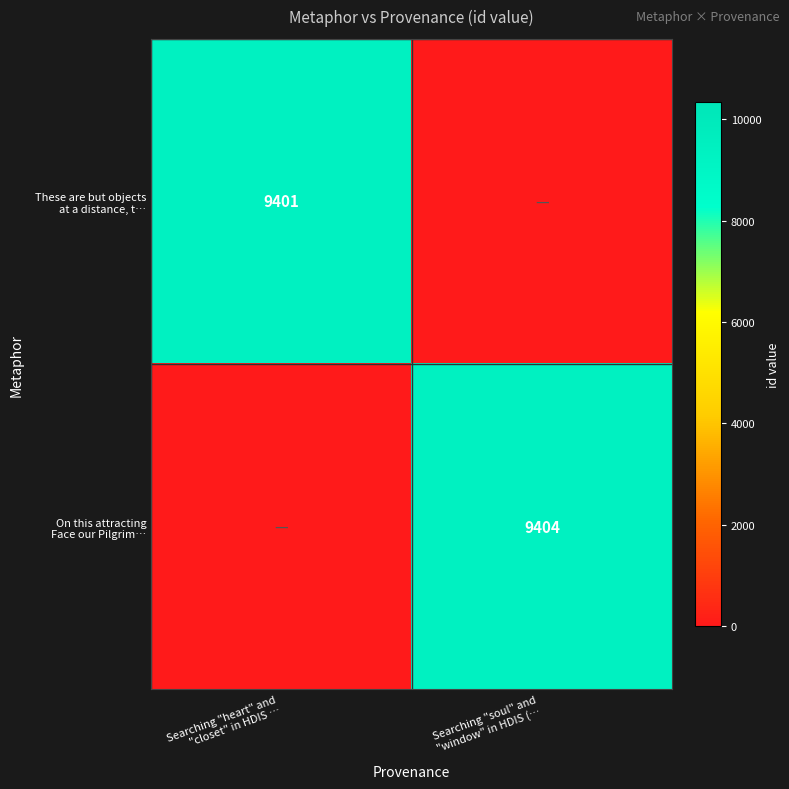

At which category is the sum across all series the highest?

Searching "soul" and
"window" in HDIS (…